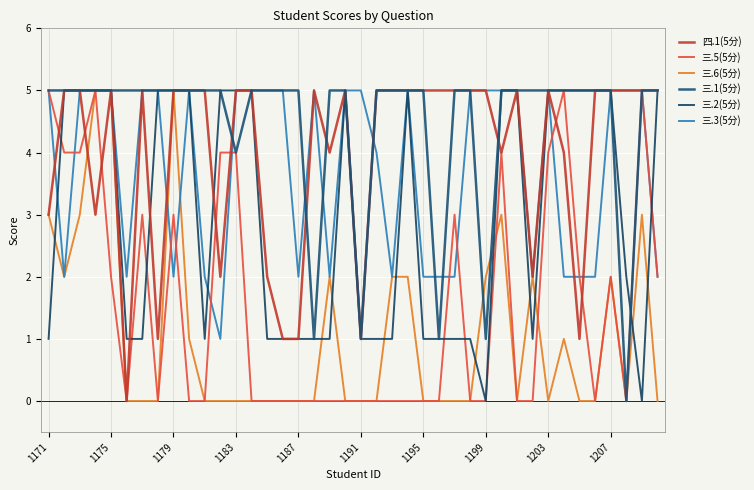

Is this an area chart (filled region under the line)?

No